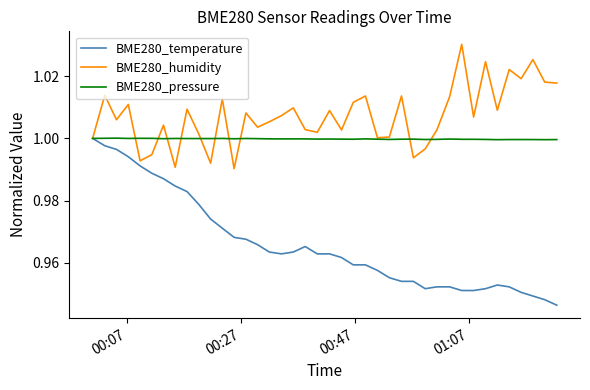

Rank the series by their average value, from lowest to highest.

BME280_temperature, BME280_pressure, BME280_humidity